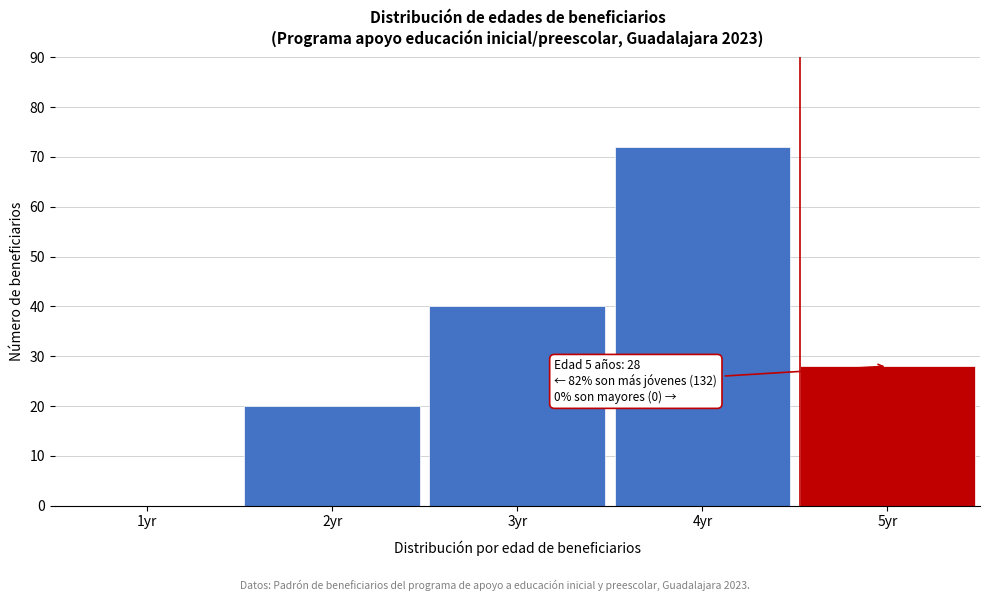

Reading left to right, what are all the values shown in this chart?

1yr=0	2yr=20	3yr=40	4yr=72	5yr=28